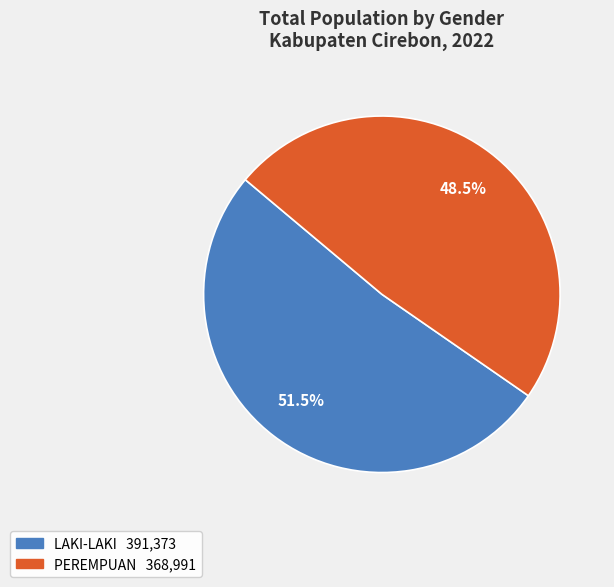

Is there a majority slice in this chart?

Yes